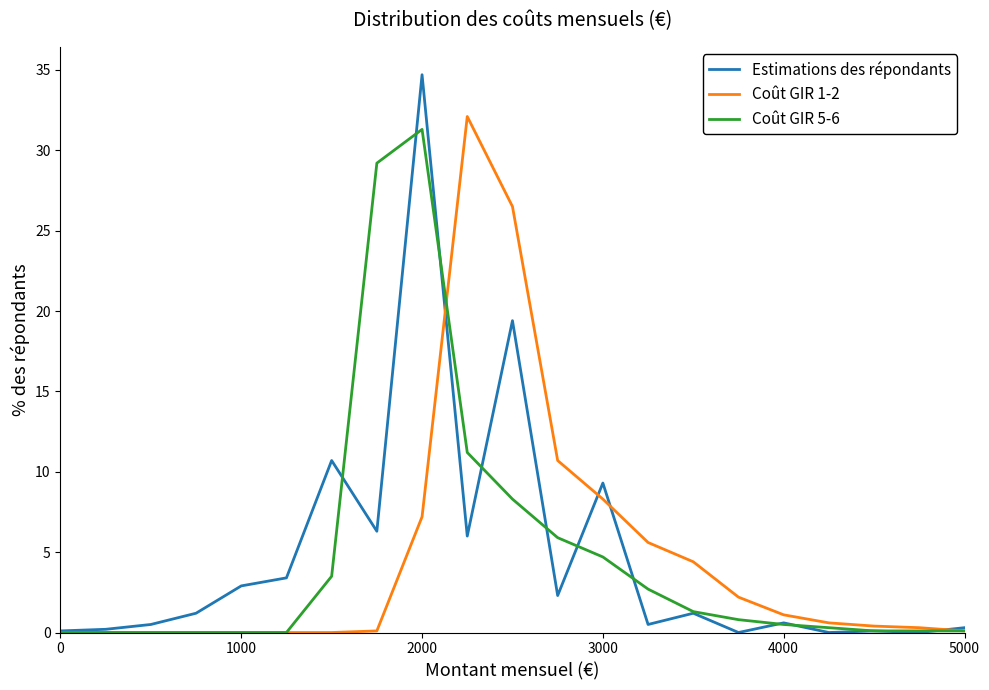

Which series has the largest range (max minus min)?

Estimations des répondants